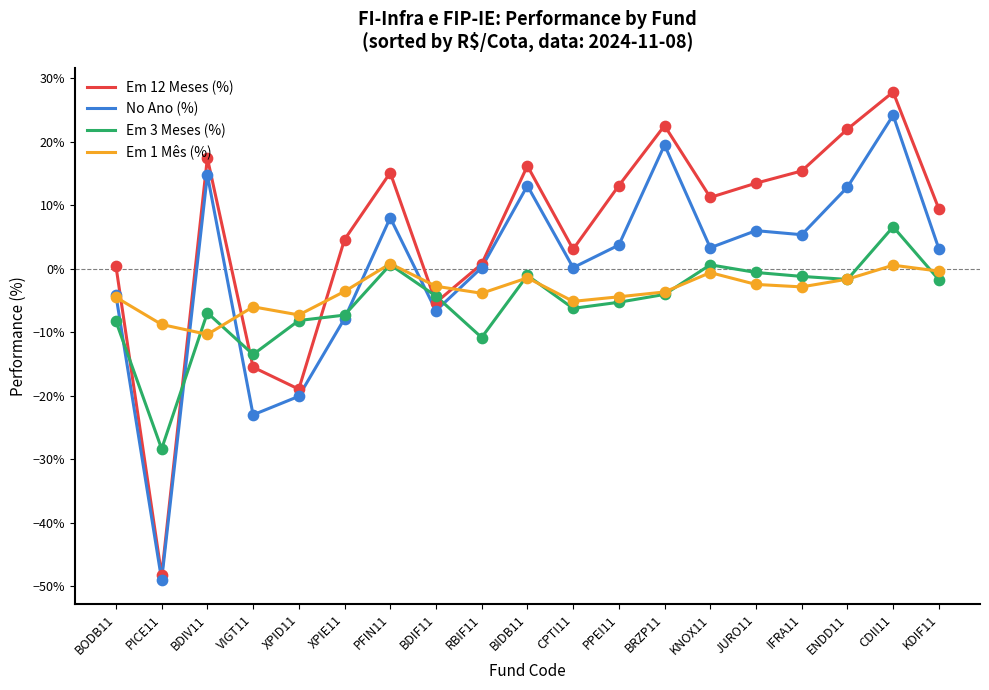

What are all the series names shown in the legend?

Em 12 Meses (%), No Ano (%), Em 3 Meses (%), Em 1 Mês (%)